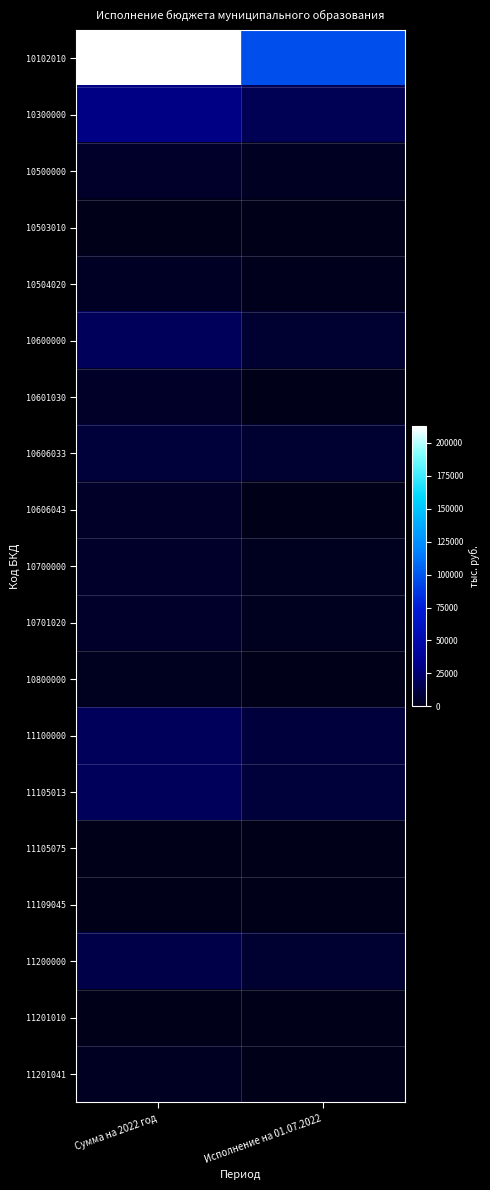

Between Сумма на 2022 год and Исполнение на 01.07.2022, which series saw the biggest shift?

10102010